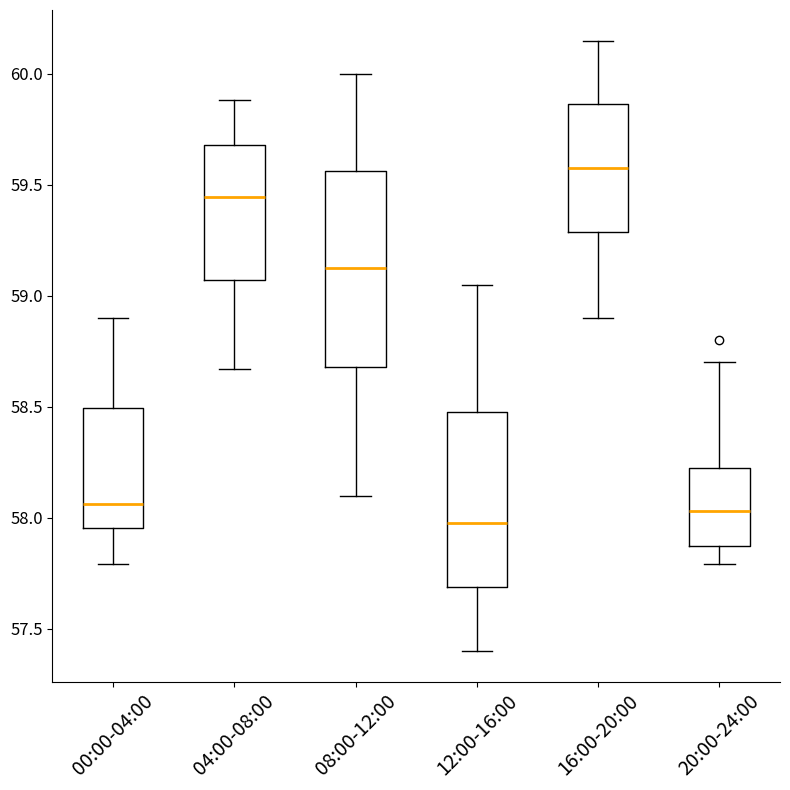

Which box has the highest median line?

16:00-20:00